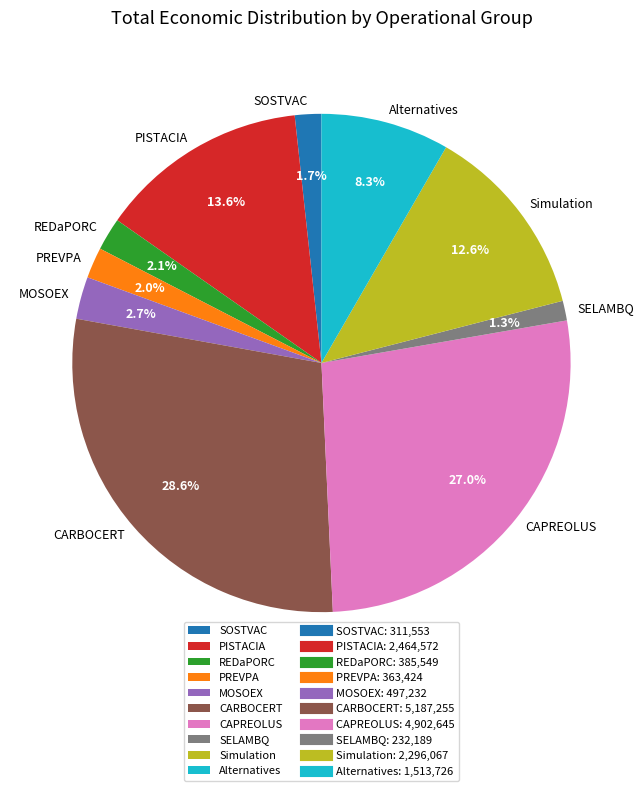

Does any single category account for the majority?

No